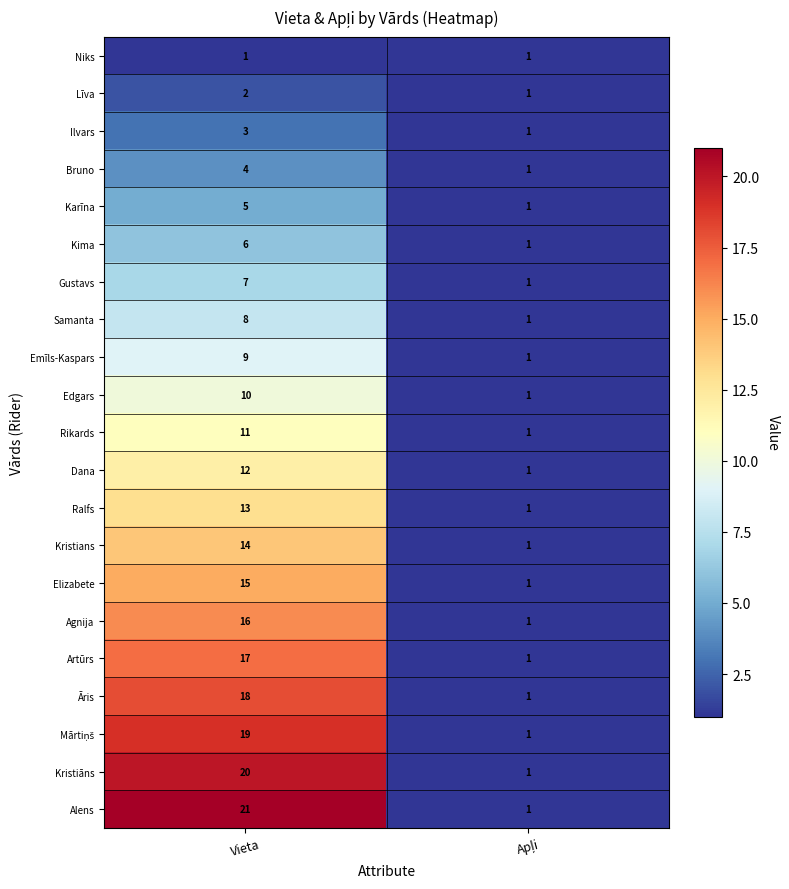

Which series has the widest spread of values?

Alens